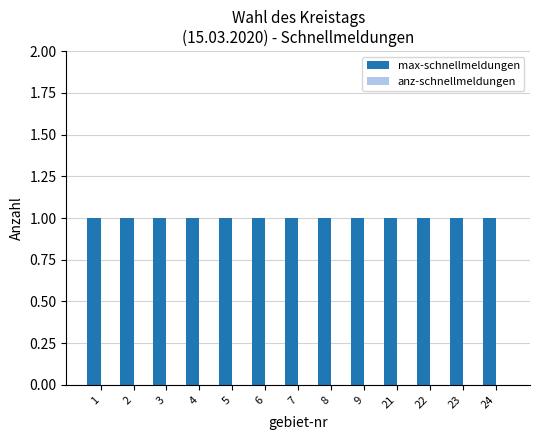

The max-schnellmeldungen series shows 0 at 7. True or false?

False